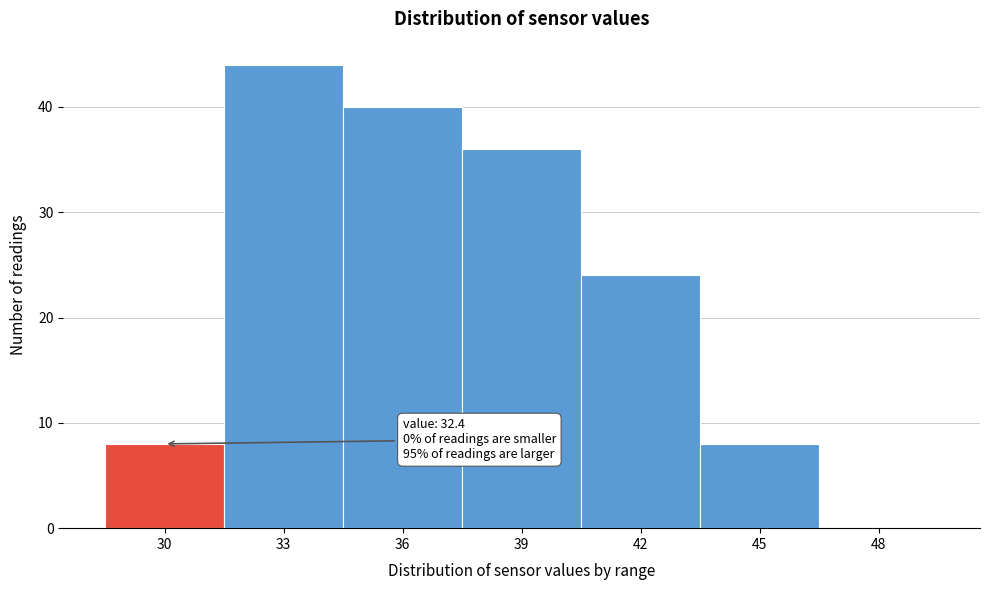

Reading right to left, transcribe all the data shown in this chart.

48=0	45=8	42=24	39=36	36=40	33=44	30=8